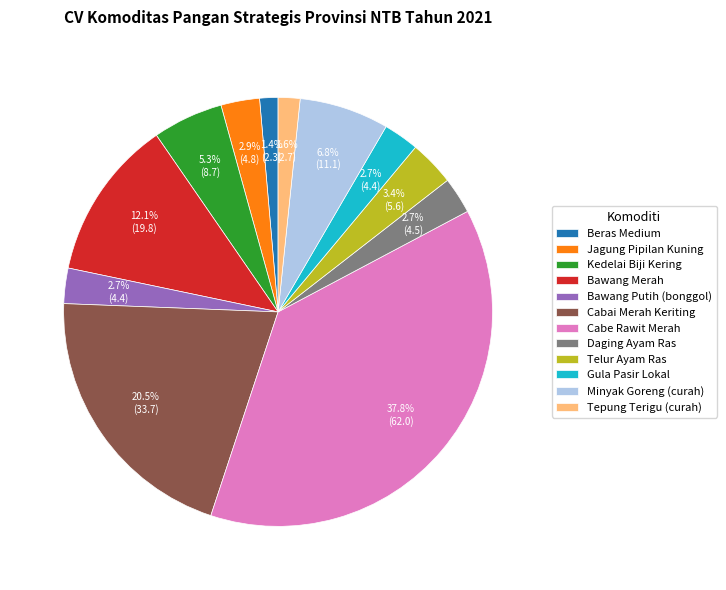

What is the largest slice in the pie chart?

Cabe Rawit Merah